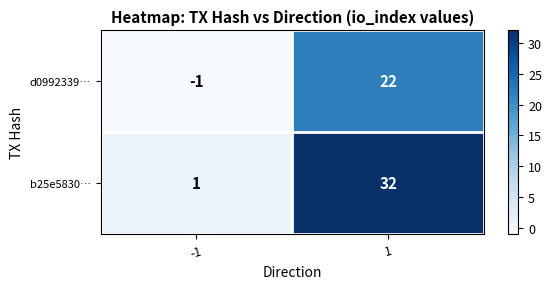

Is the value of b25e5830… at -1 greater than the value of d0992339… at 1?

No